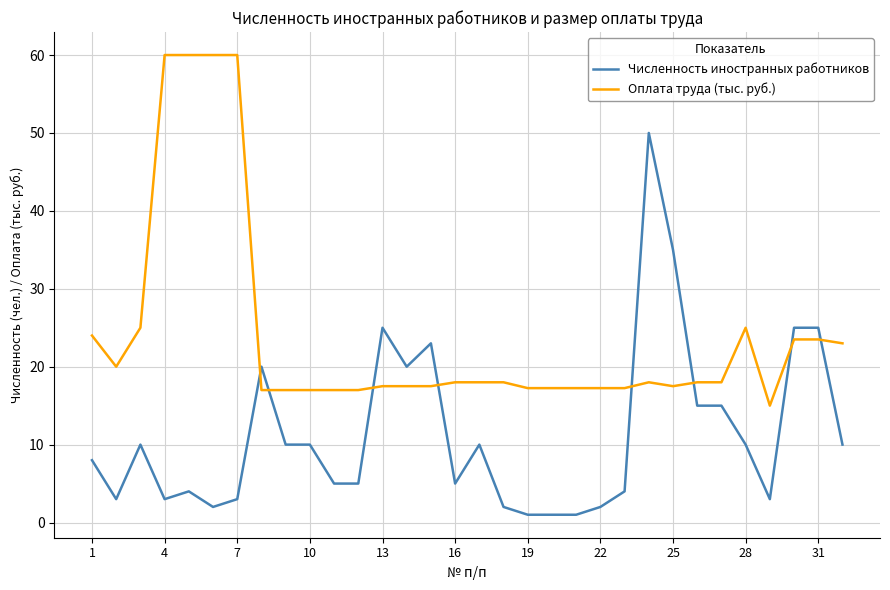

What is the greatest value displayed?

60.0